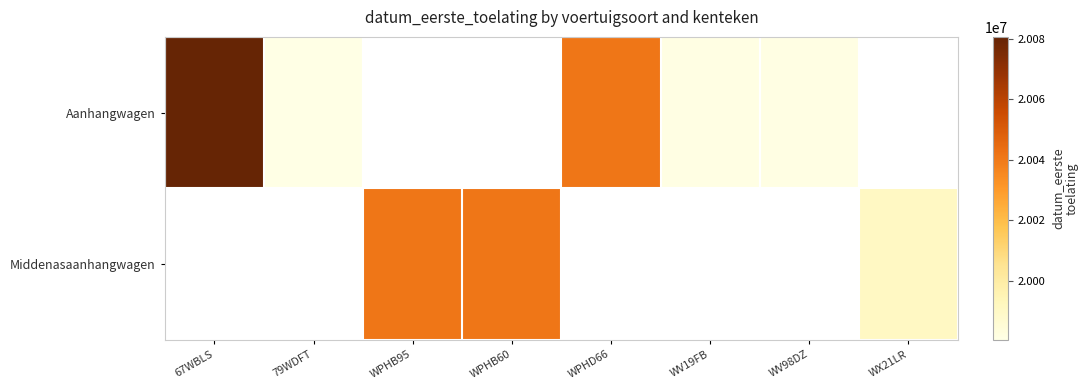

Where is Aanhangwagen nearest to the value 20030527?

WPHD66